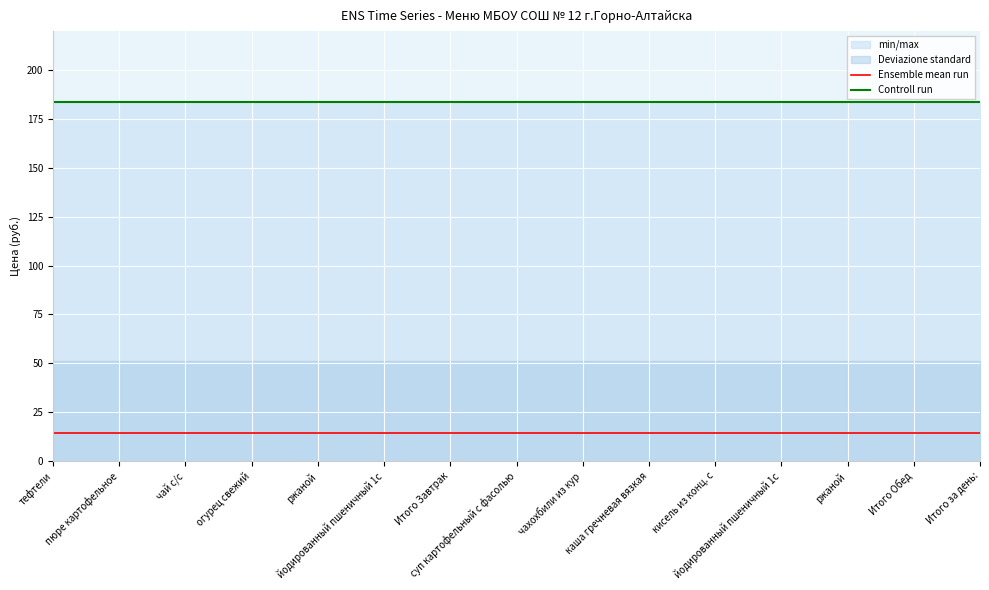

Rank the series by their maximum value, from lowest to highest.

Ensemble mean run, Controll run